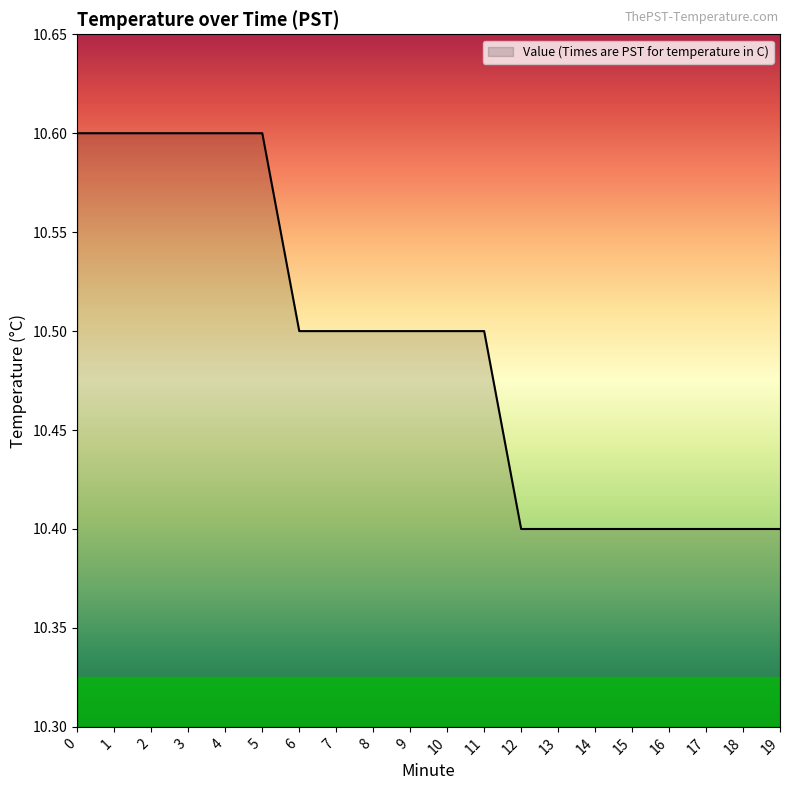

The value at 15 is 10.4. True or false?

True